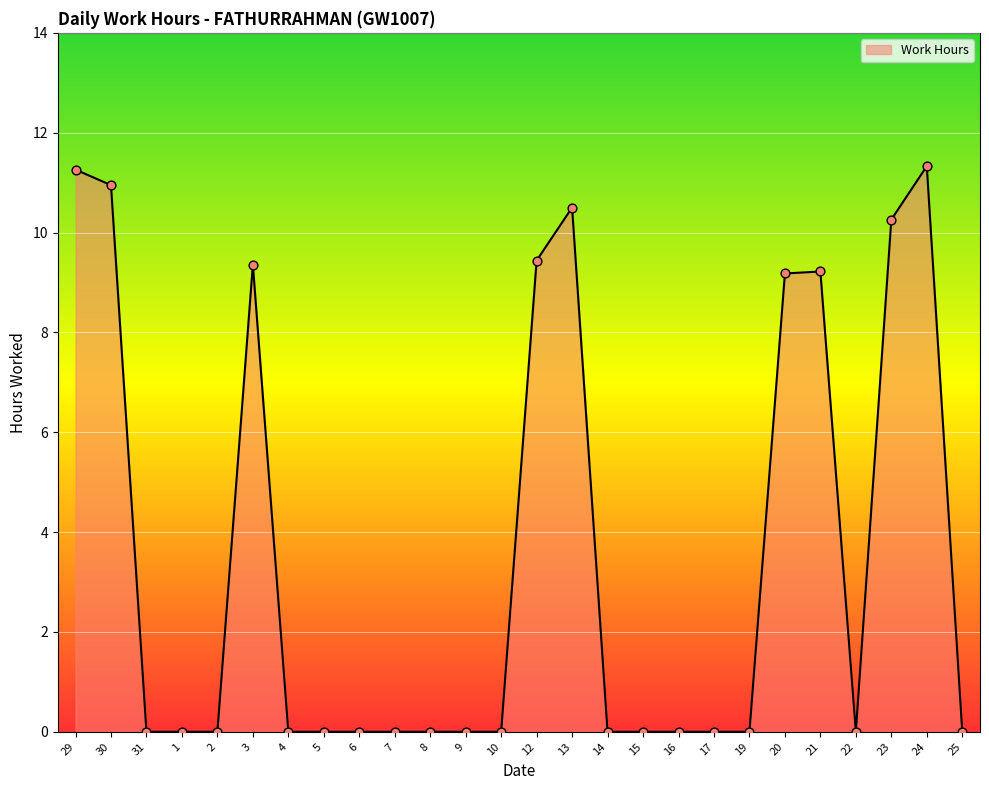

What is the change in value from 7 to 21?

+9.2